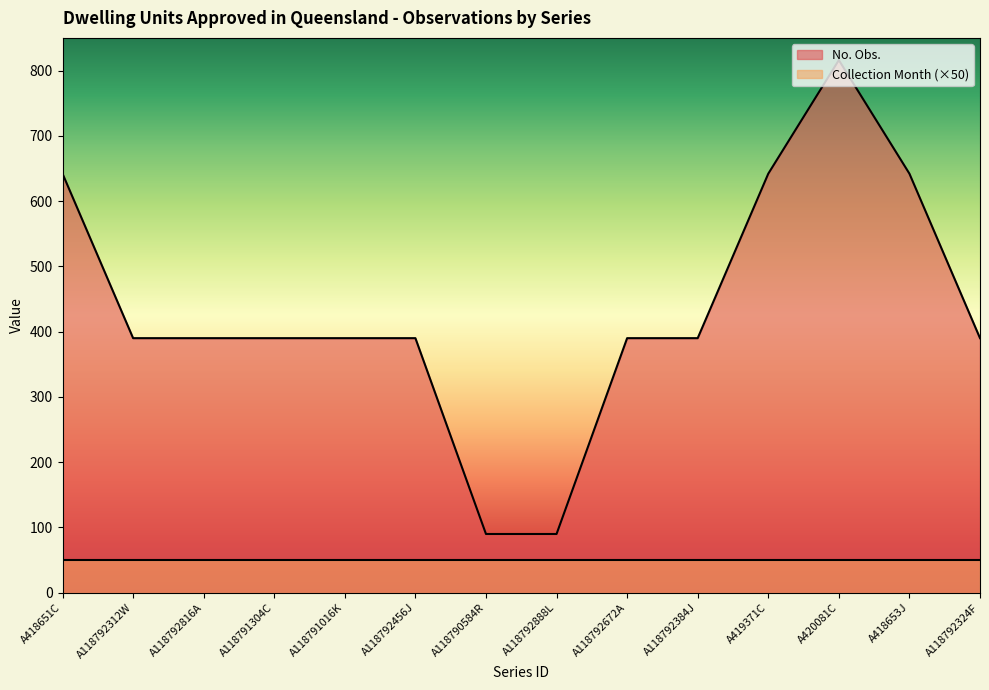

The value at A118792312W is 200. True or false?

False